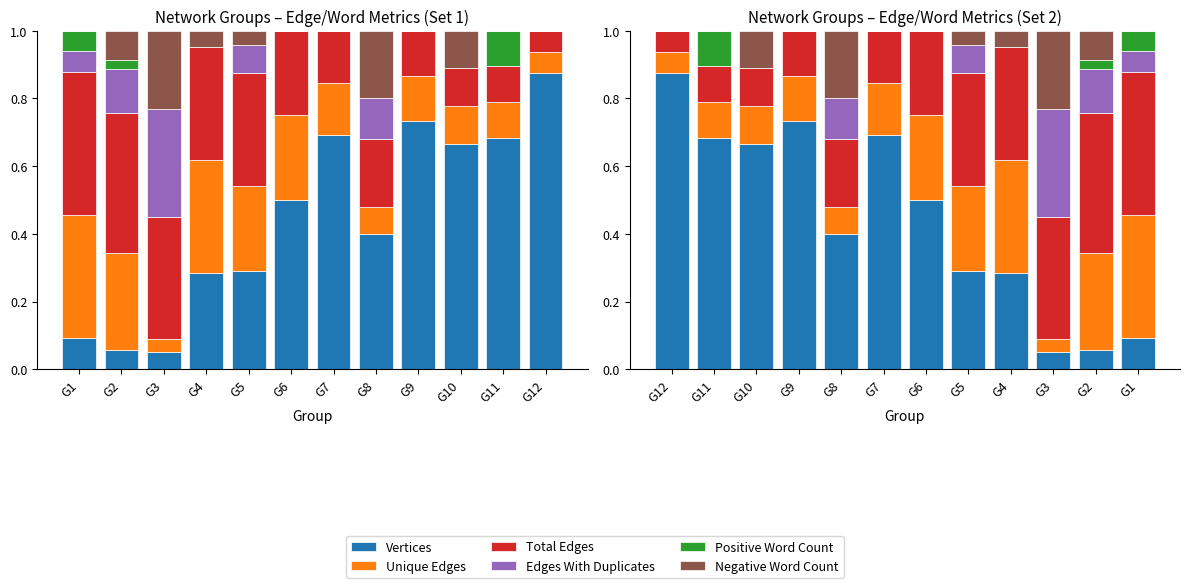

Which series has the largest range (max minus min)?

Vertices